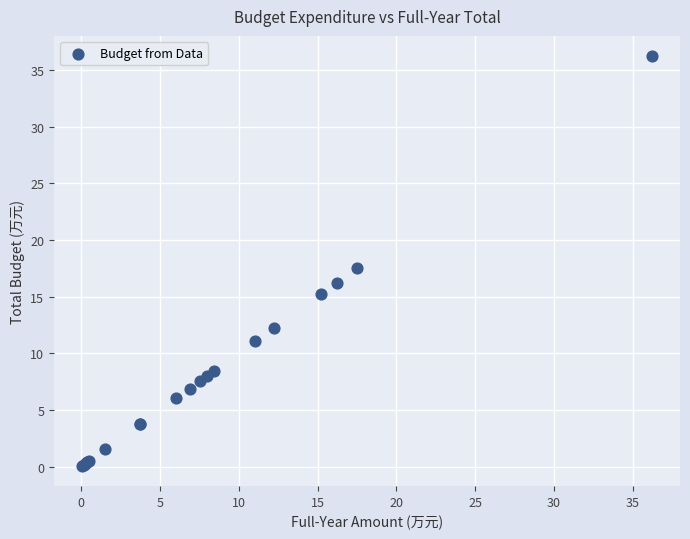

What Y value in the scatter plot is closest to 18?

17.5